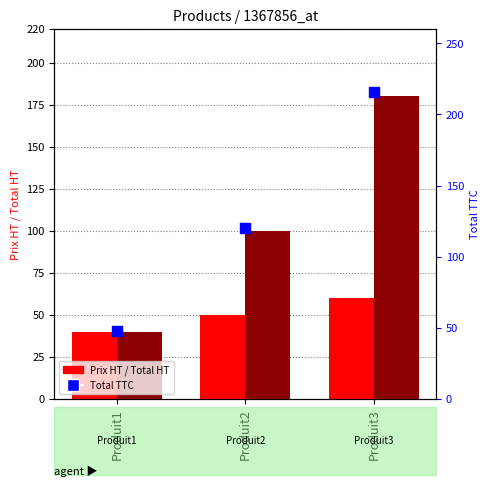

What is the total value across all series at Produit1?

128.0